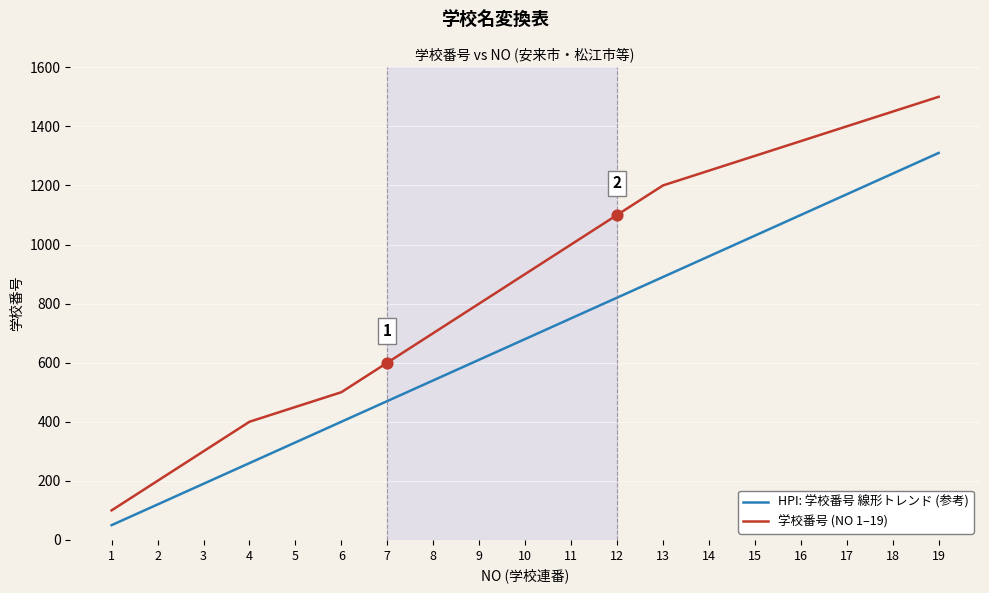

What is the total value across all series at 16?

2450